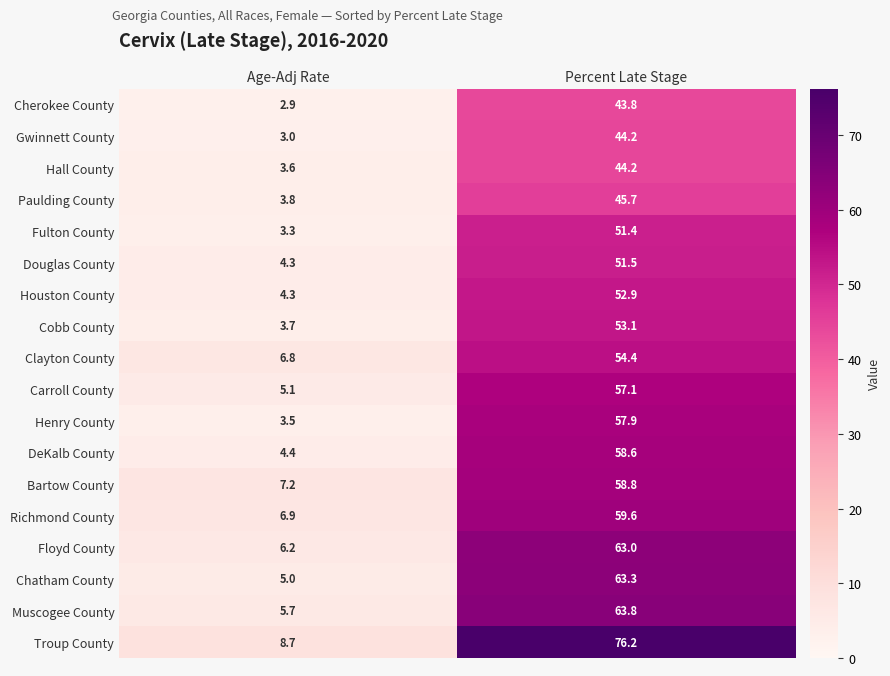

What is the spread (max minus min) of values at Percent Late Stage?

32.4